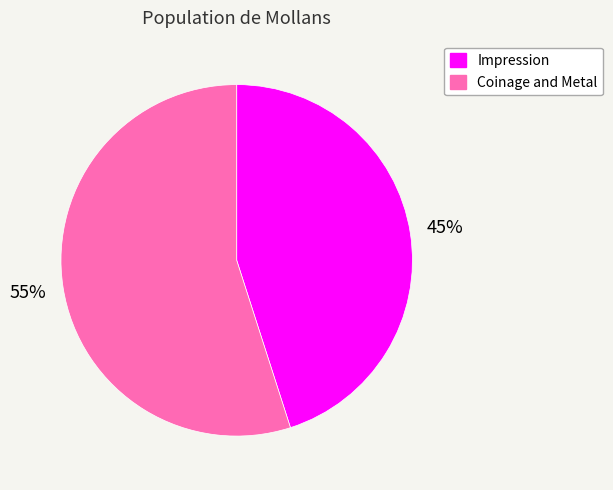

Which category has the smallest portion of the pie?

Impression